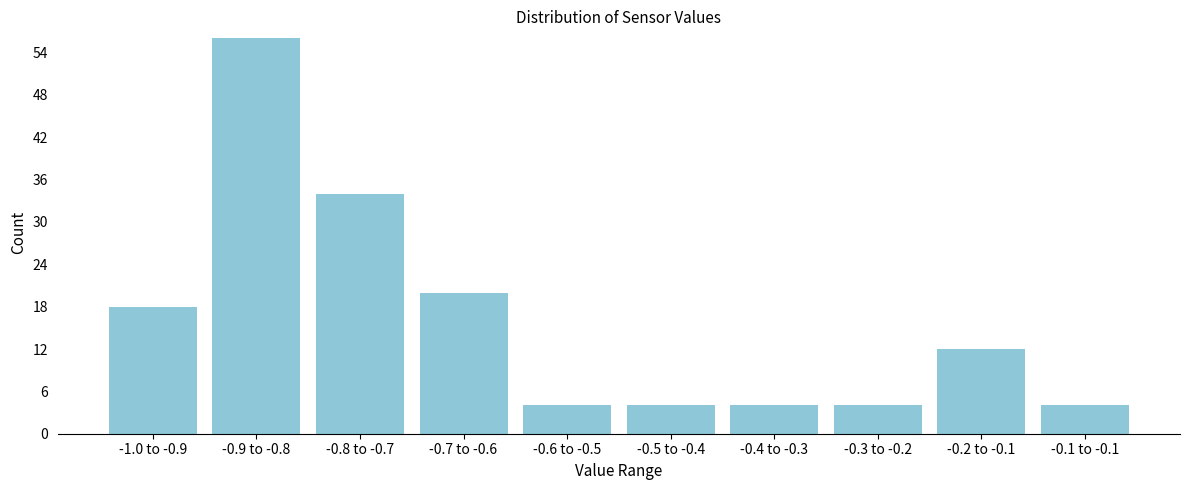

Reading left to right, extract all data points from this chart.

18	56	34	20	4	4	4	4	12	4